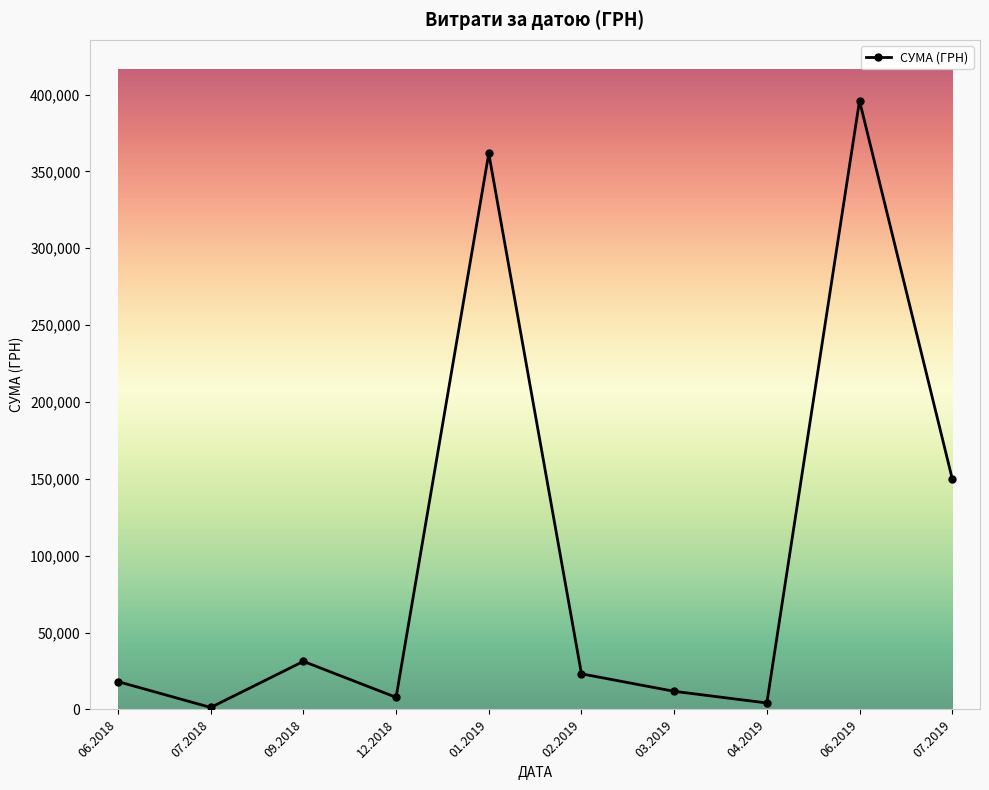

What is the average value?

100557.0